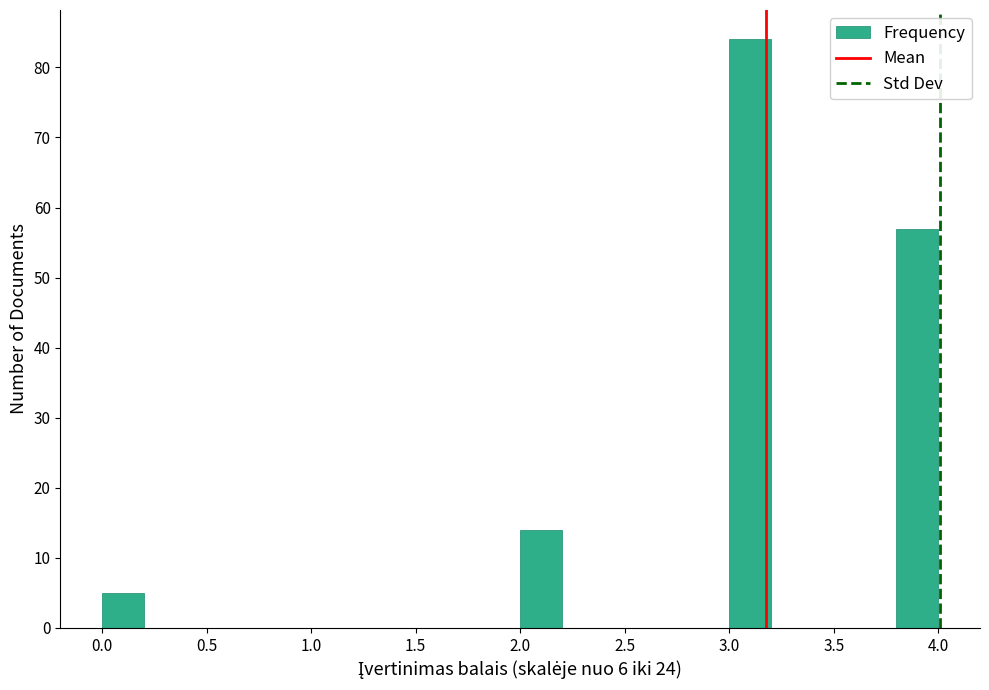

Reading left to right, transcribe this chart: for each bar, give the range it covers on the x-axis and its height. The values are not printed on the chart, so give them approximately, as read against the axis.

0.0 to 0.2: 5
0.2 to 0.4: 0
0.4 to 0.6: 0
0.6 to 0.8: 0
0.8 to 1.0: 0
1.0 to 1.2: 0
1.2 to 1.4: 0
1.4 to 1.6: 0
1.6 to 1.8: 0
1.8 to 2.0: 0
2.0 to 2.2: 14
2.2 to 2.4: 0
2.4 to 2.6: 0
2.6 to 2.8: 0
2.8 to 3.0: 0
3.0 to 3.2: 84
3.2 to 3.4: 0
3.4 to 3.6: 0
3.6 to 3.8: 0
3.8 to 4.0: 57